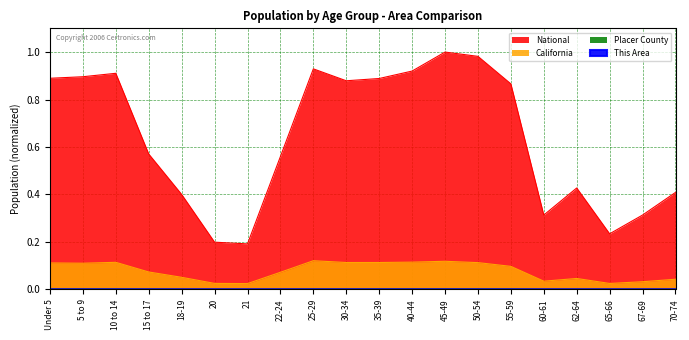

What is the total value across all series at 55-59?

1.0